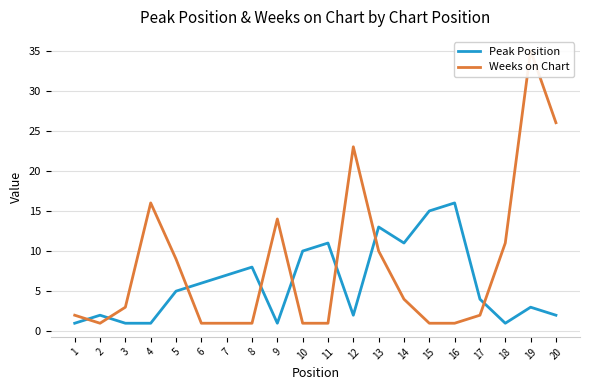

At 14, list the series in order from smallest to largest.

Weeks on Chart, Peak Position